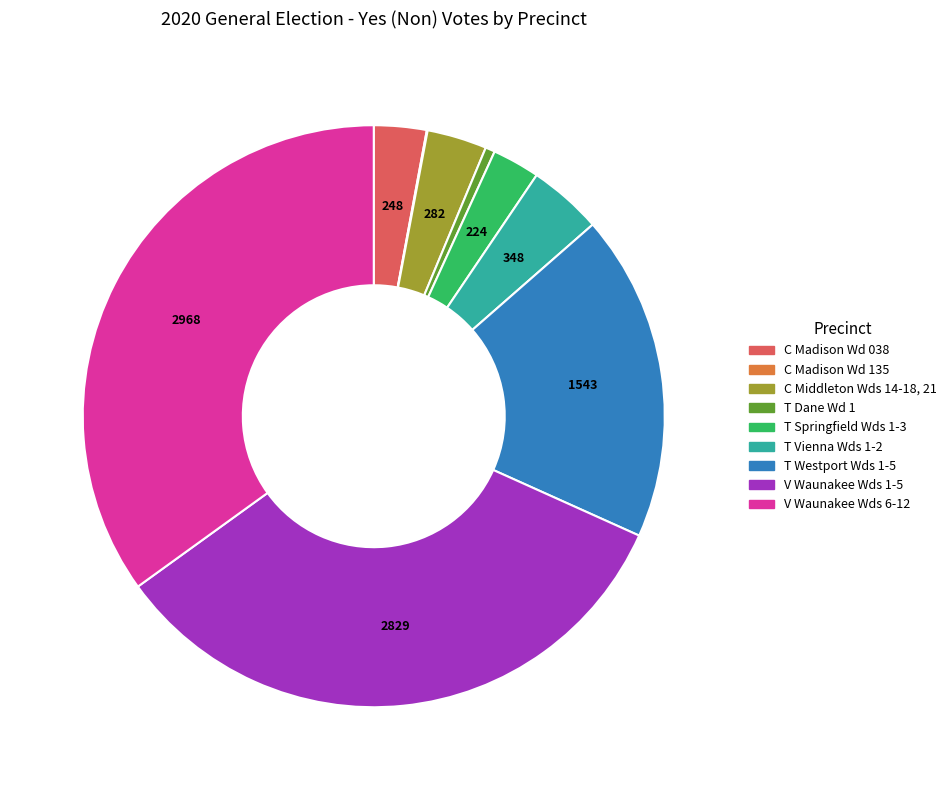

Between T Springfield Wds 1-3 and T Dane Wd 1, which is larger?

T Springfield Wds 1-3